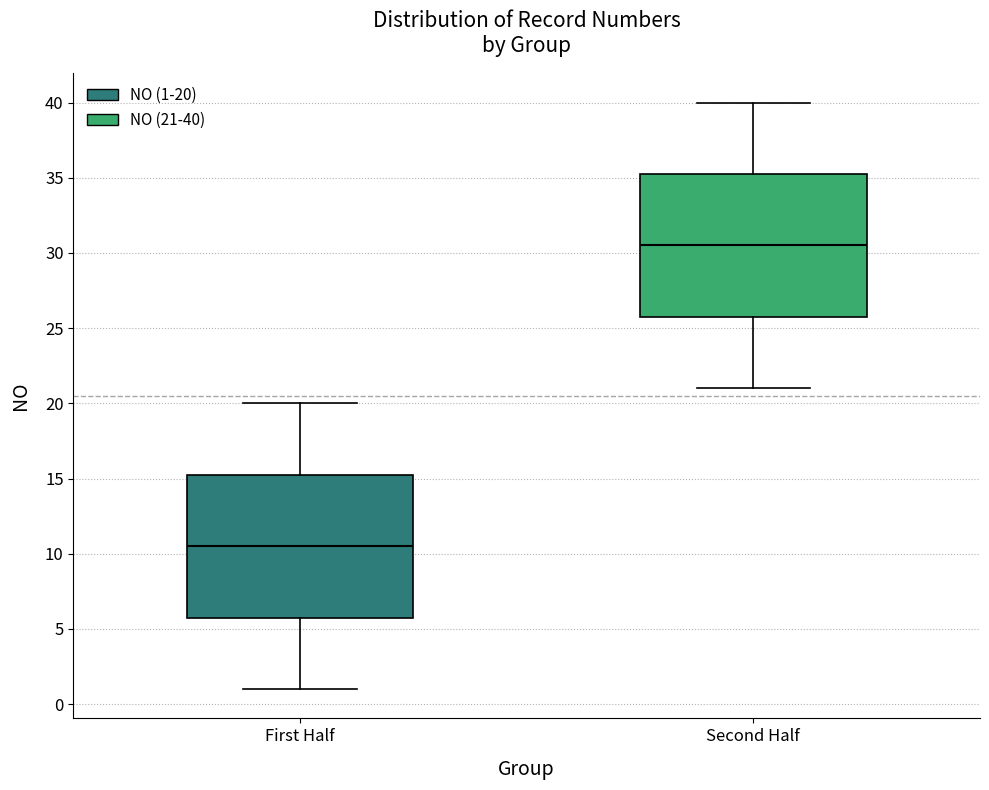

Reading left to right, read every box against the y-axis: the position of its median line, the range the box covers, and the ends of its whiskers. The values are not printed on the chart, so give them approximately, as read against the axis.

First Half: median 10.5, box 6.0 to 15.5, whiskers 1.0 to 20.0
Second Half: median 30.5, box 26.0 to 35.5, whiskers 21.0 to 40.0